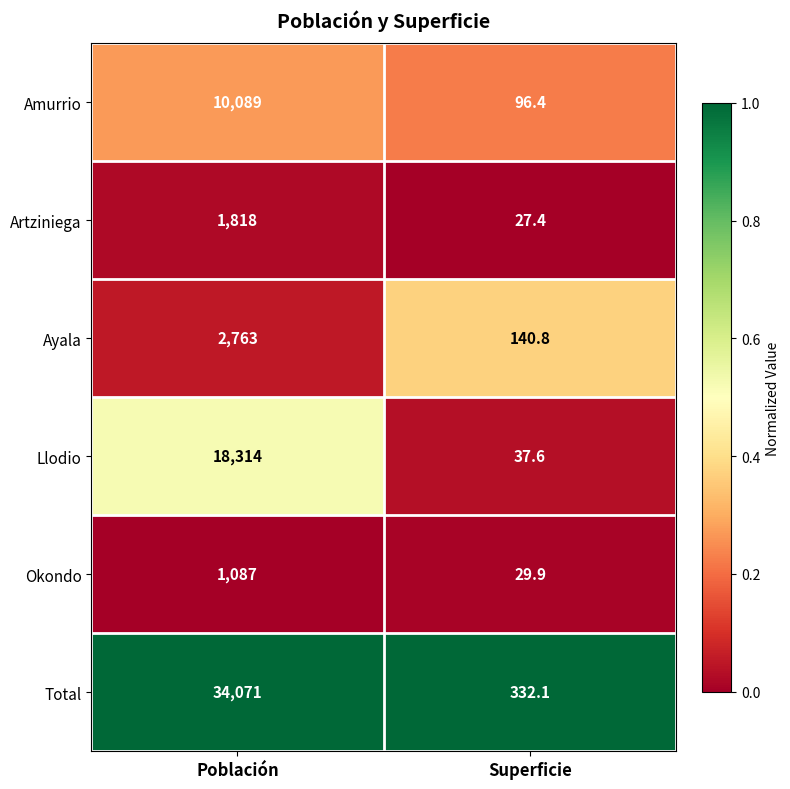

Reading left to right, list all the values displayed in this chart.

Amurrio: Población=10089.0	Superficie=96.4
Artziniega: Población=1818.0	Superficie=27.4
Ayala: Población=2763.0	Superficie=140.8
Llodio: Población=18314.0	Superficie=37.6
Okondo: Población=1087.0	Superficie=29.9
Total: Población=34071.0	Superficie=332.1